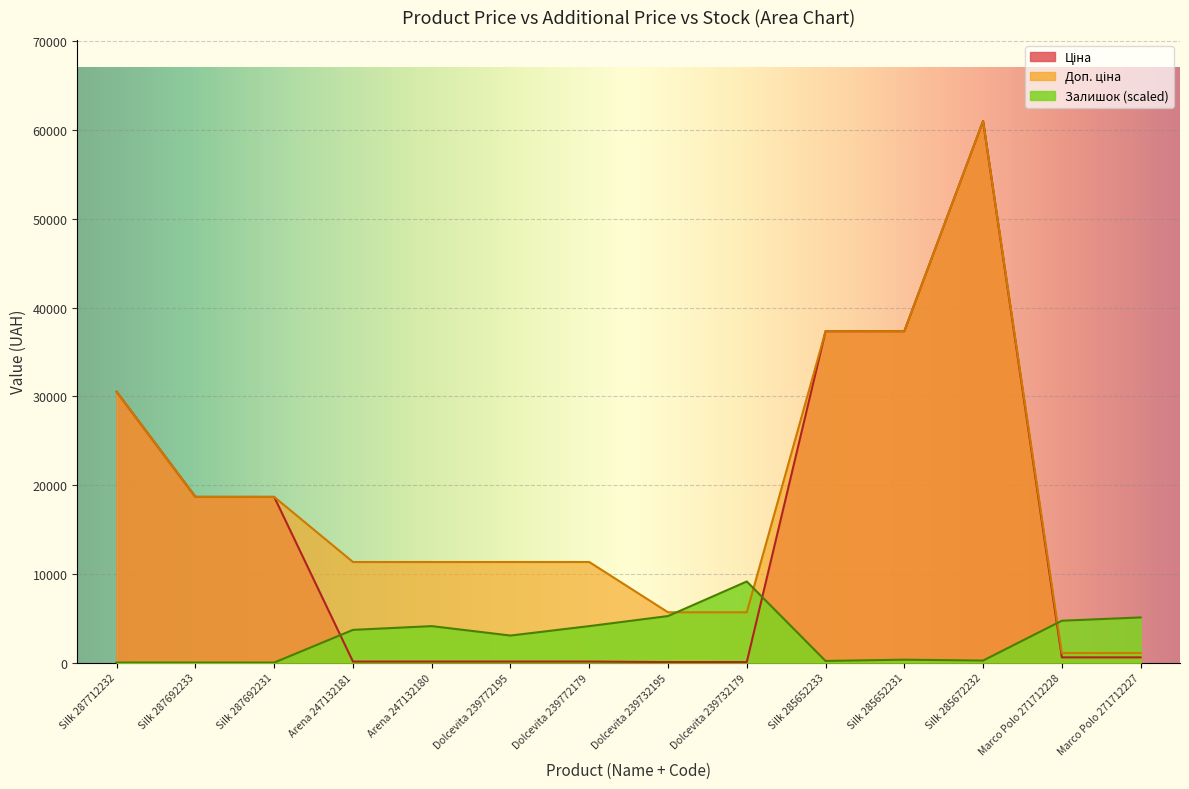

How many values in the Доп. ціна series exceed 11334?

6